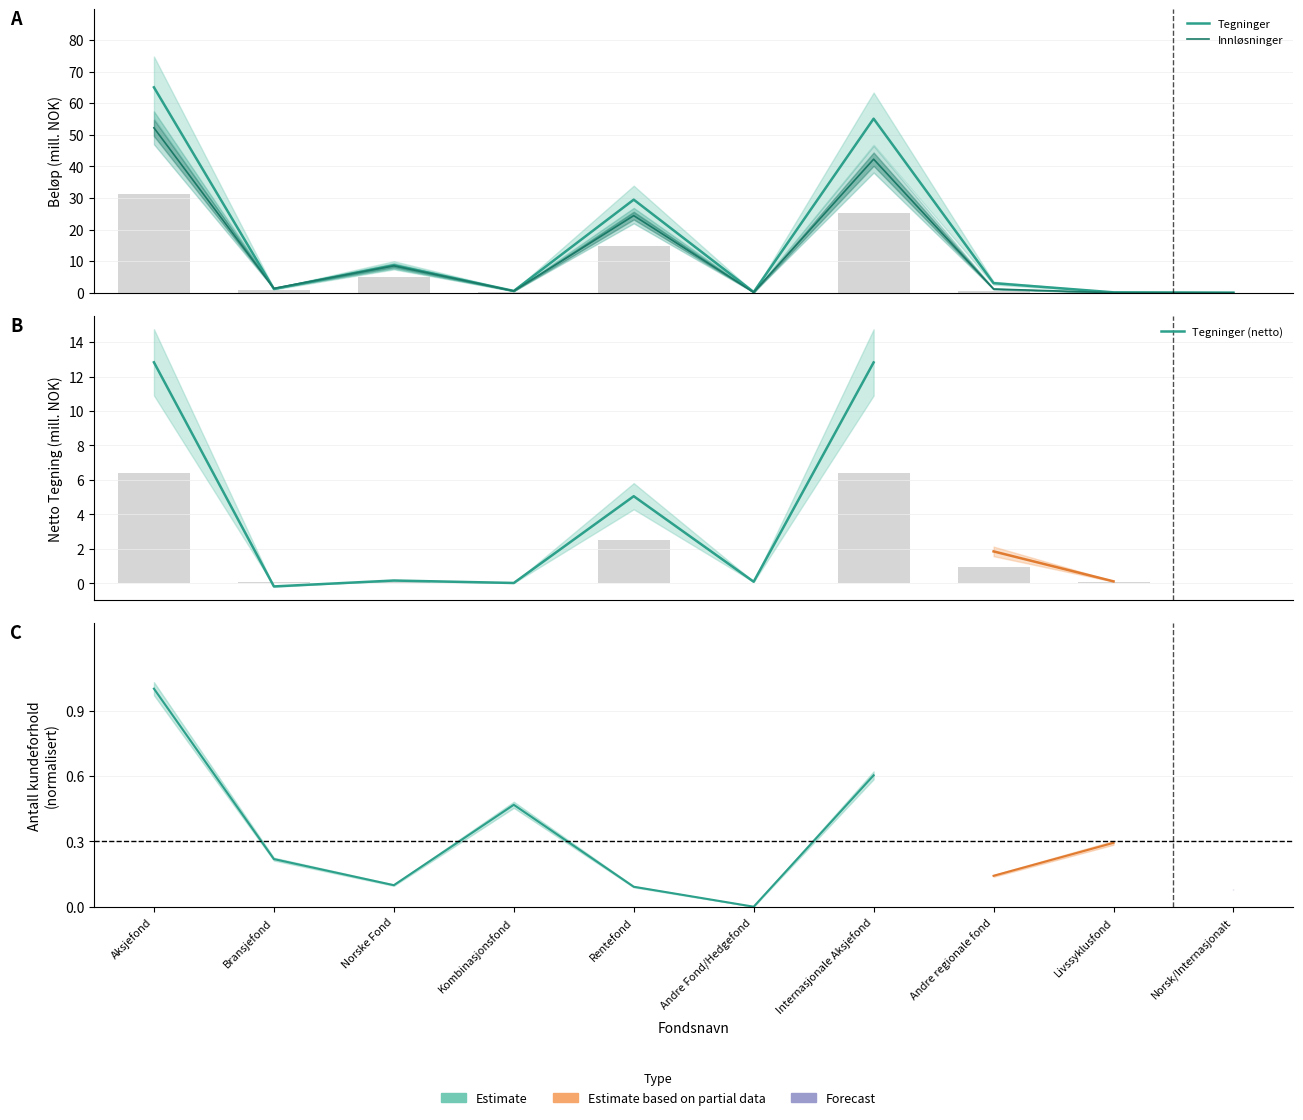

List the series in order of their peak value, lowest first.

Netto Tegning, Innløsninger, Tegninger